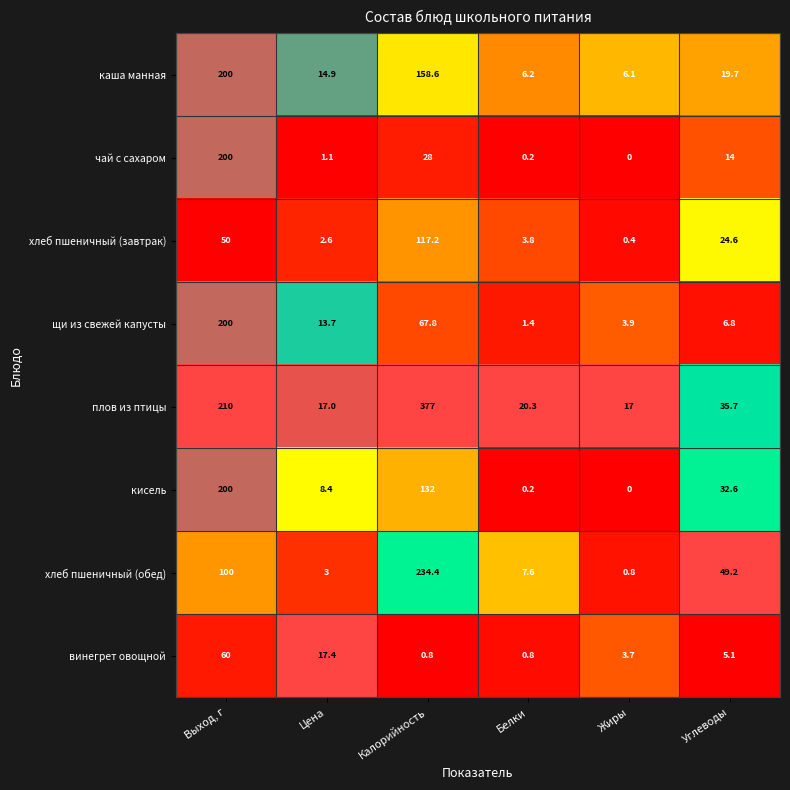

What is the lowest value of the хлеб пшеничный (обед) series?

0.8